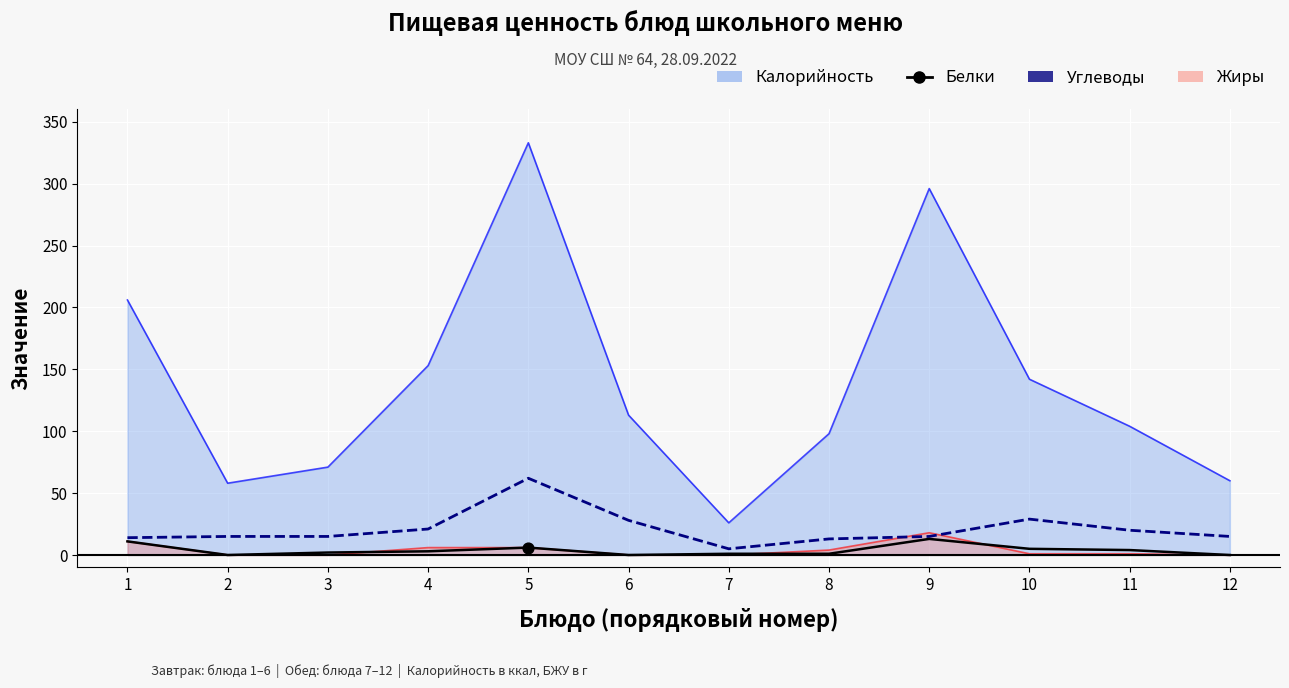

What is the total value across all series at 4?

24